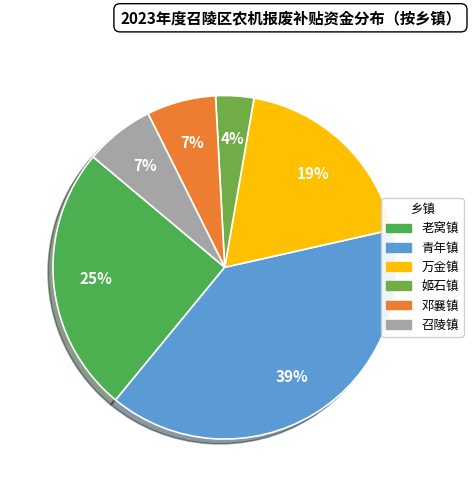

What is the smallest slice in the pie chart?

姬石镇